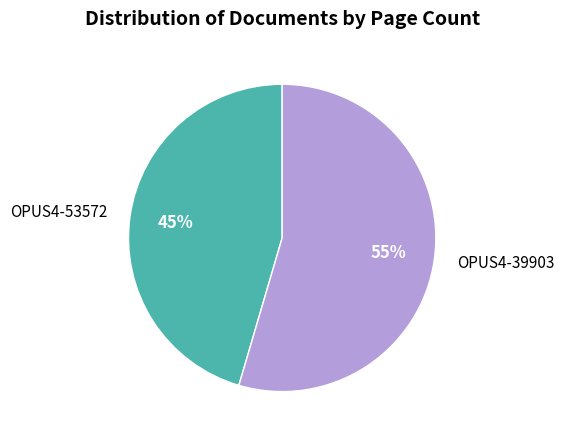

Which category has the biggest portion of the pie?

OPUS4-39903